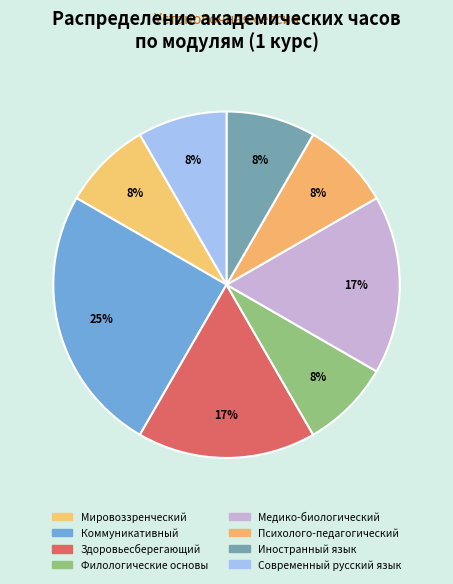

How many segments does this pie chart have?

8